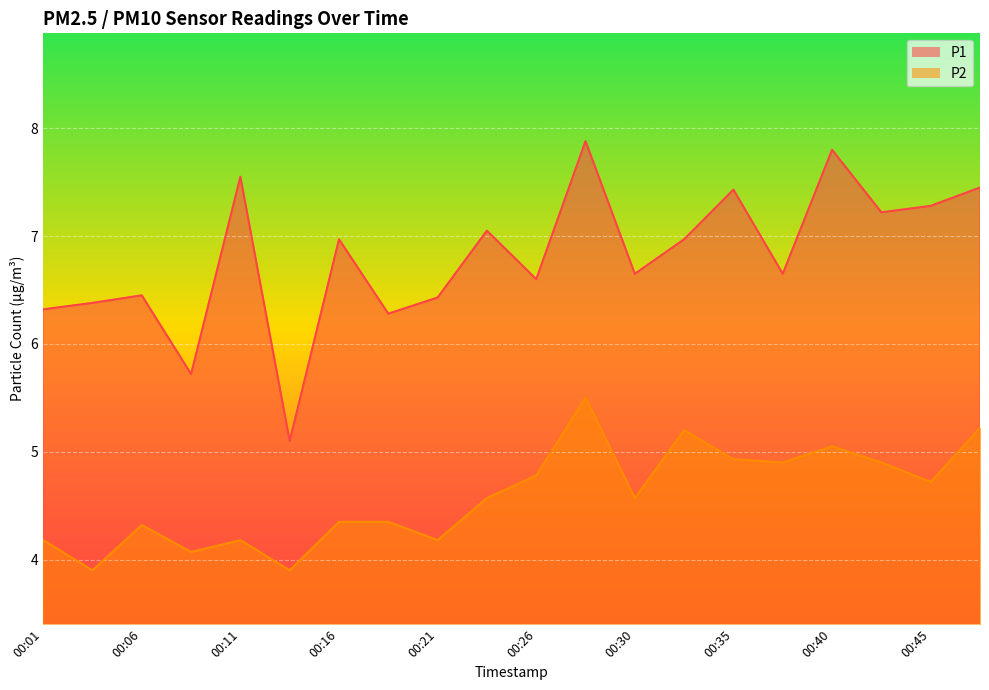

True or false: P1 and P2 cross at least once.

False